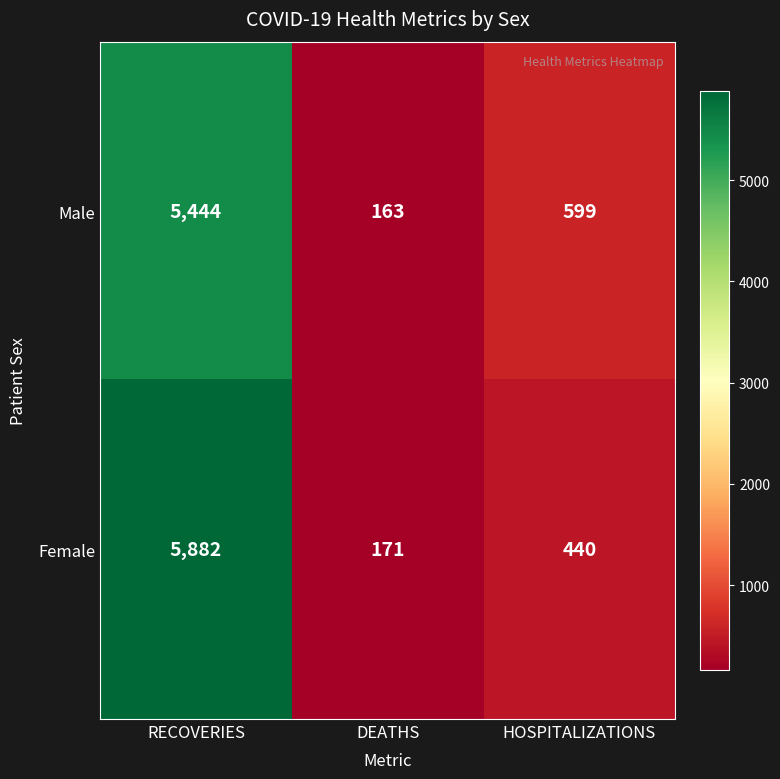

What is the difference between the maximum and minimum values in the Male series?

5281